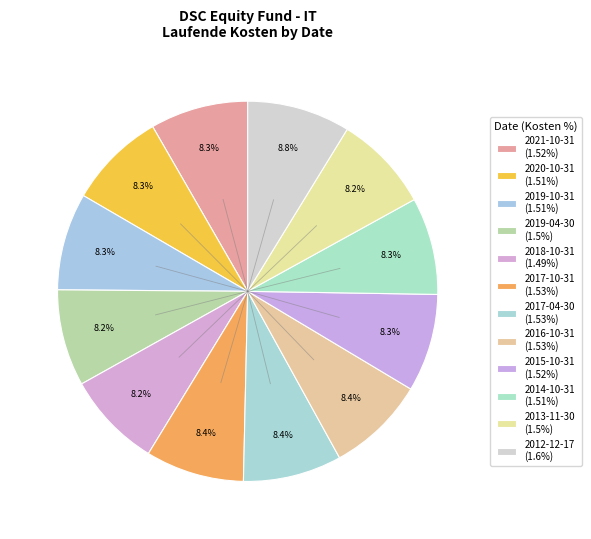

Which category has the smallest portion of the pie?

2018-10-31